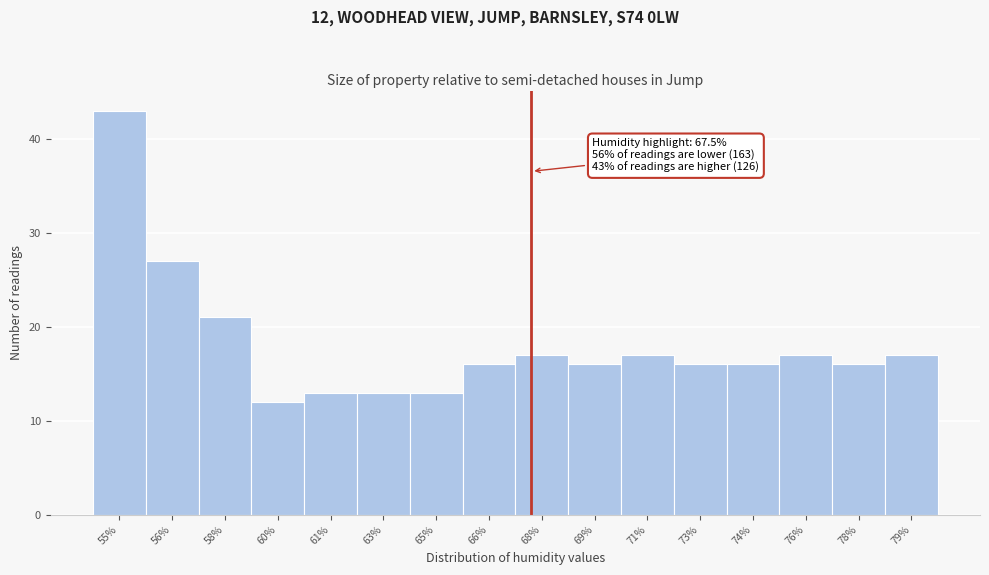

Reading left to right, what are all the values shown in this chart?

43	27	21	12	13	13	13	16	17	16	17	16	16	17	16	17